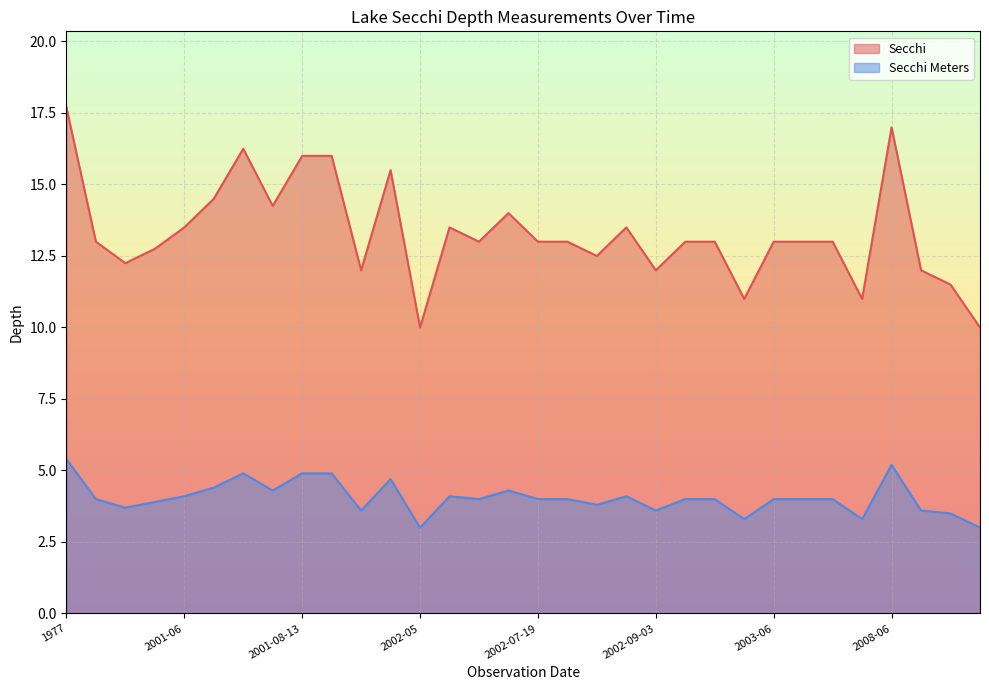

What is the sum of the Secchi Meters values at 2000-10 and 2001-08-13?

8.6